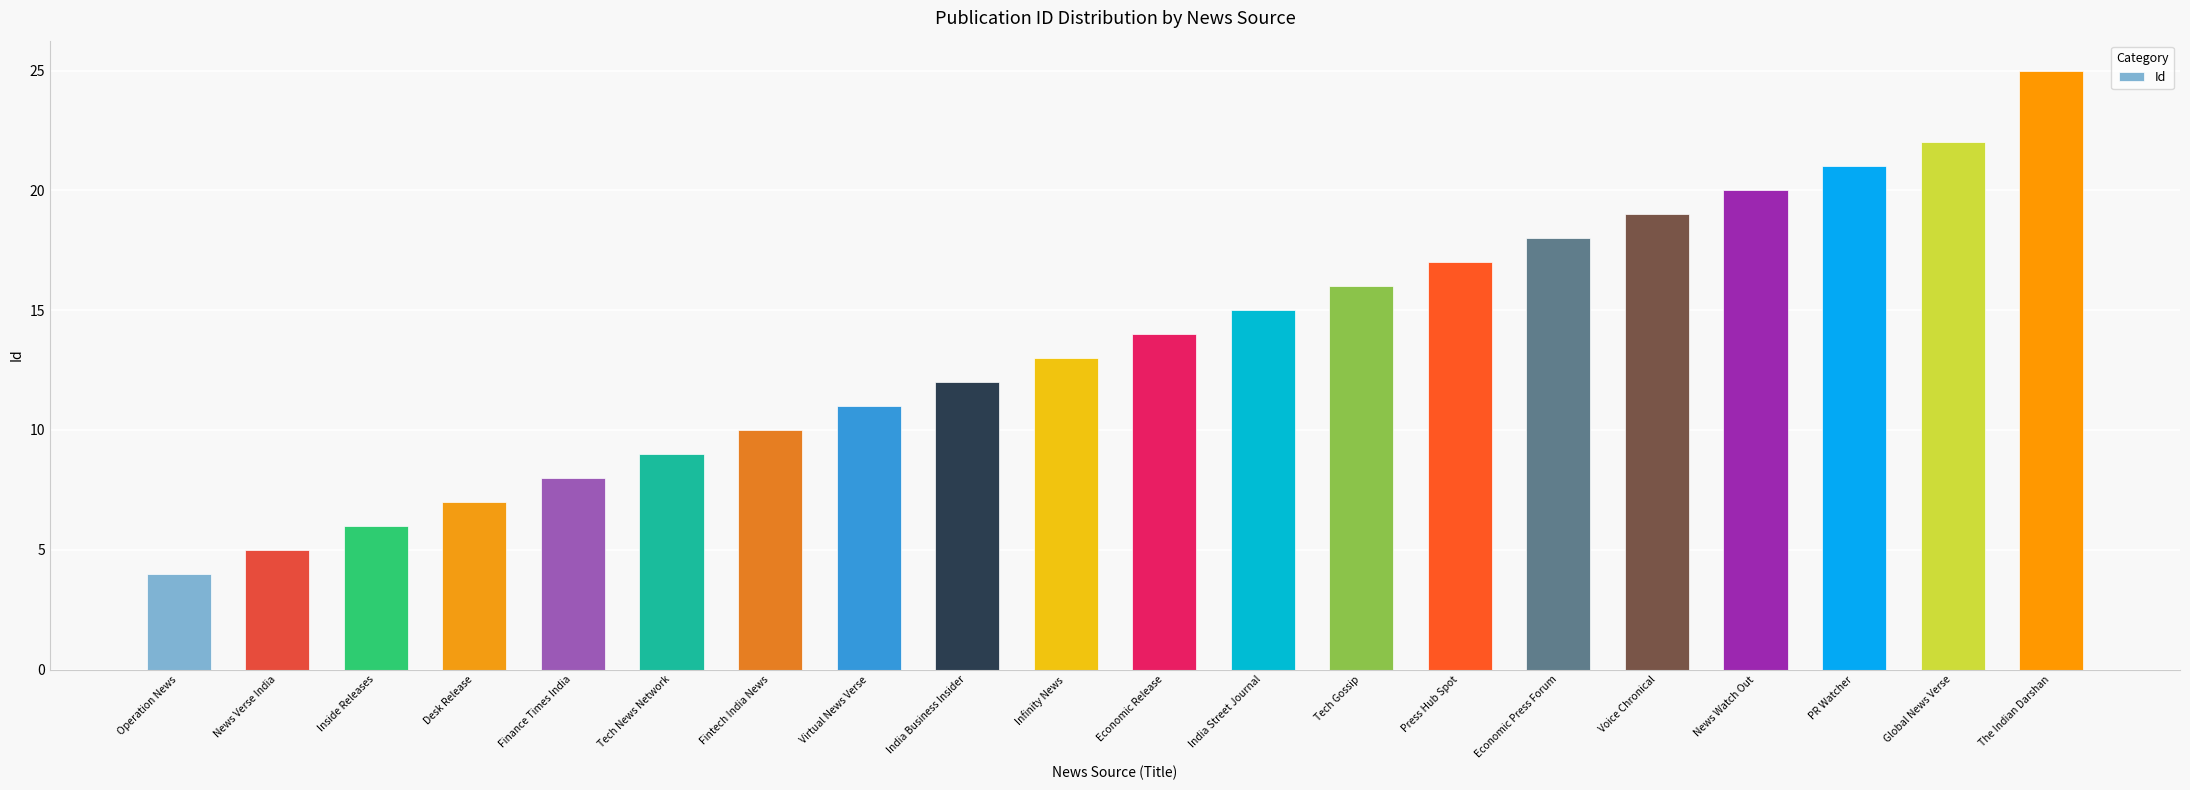

Rank the categories by value from highest to lowest.

The Indian Darshan, Global News Verse, PR Watcher, News Watch Out, Voice Chronical, Economic Press Forum, Press Hub Spot, Tech Gossip, India Street Journal, Economic Release, Infinity News, India Business Insider, Virtual News Verse, Fintech India News, Tech News Network, Finance Times India, Desk Release, Inside Releases, News Verse India, Operation News